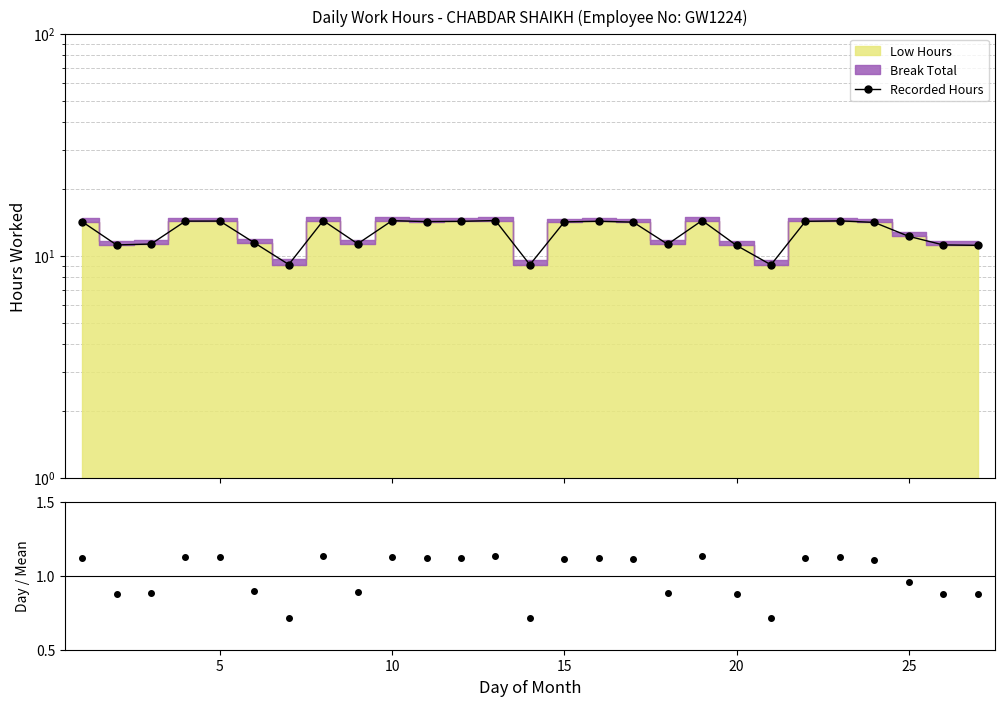

What is the maximum value shown in the chart?

14.4